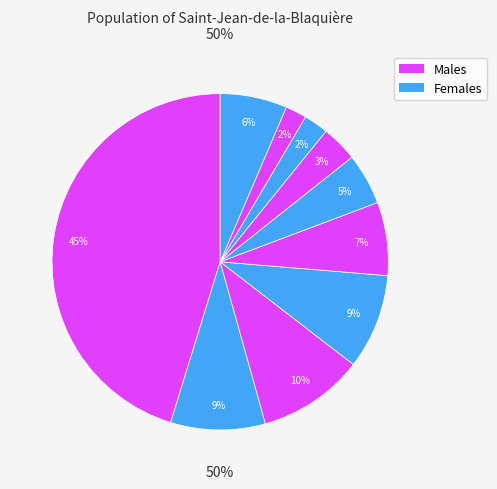

To the nearest percent, what is the difference between the largest and smallest slice percentages?

43%